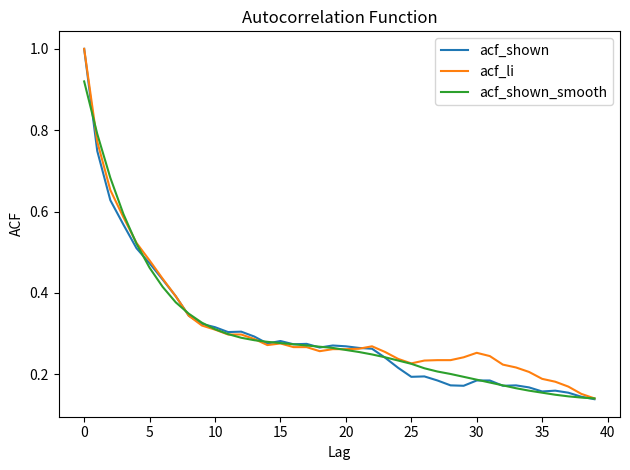

Which series has the largest range (max minus min)?

acf_shown